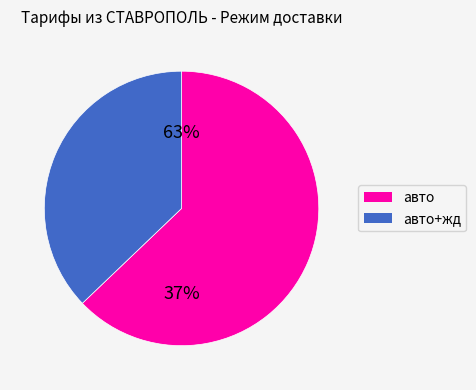

Rank the categories by value from lowest to highest.

авто+жд, авто